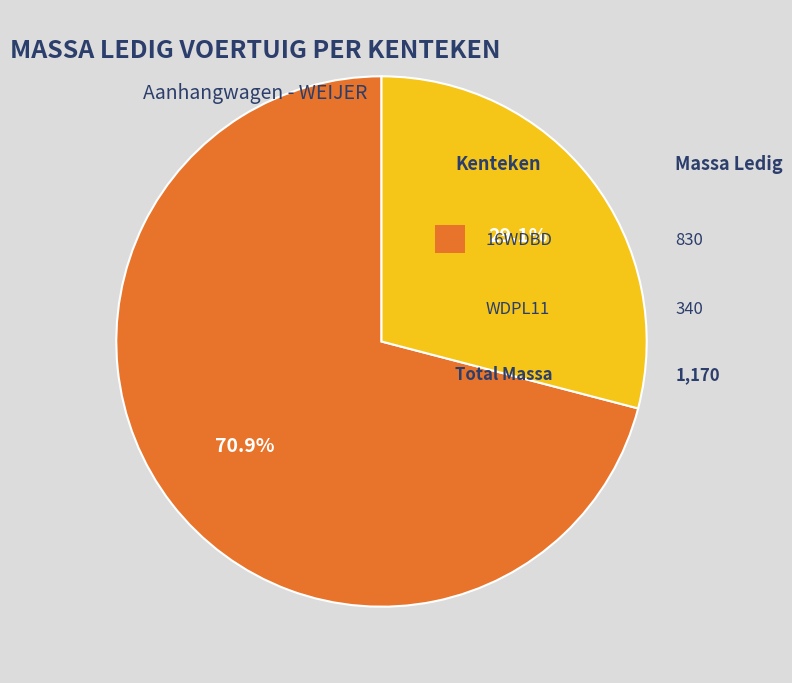

Does any single category account for the majority?

Yes